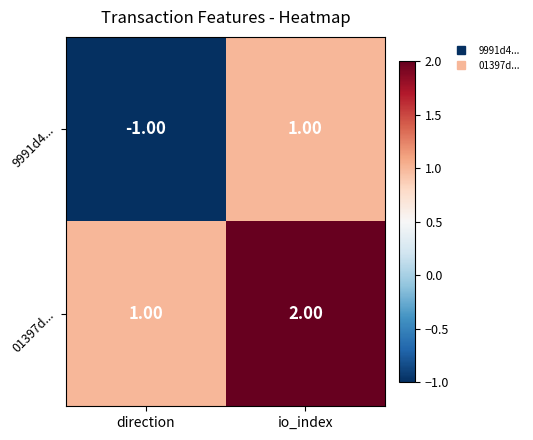

What is the difference between the highest and lowest values at direction?

2